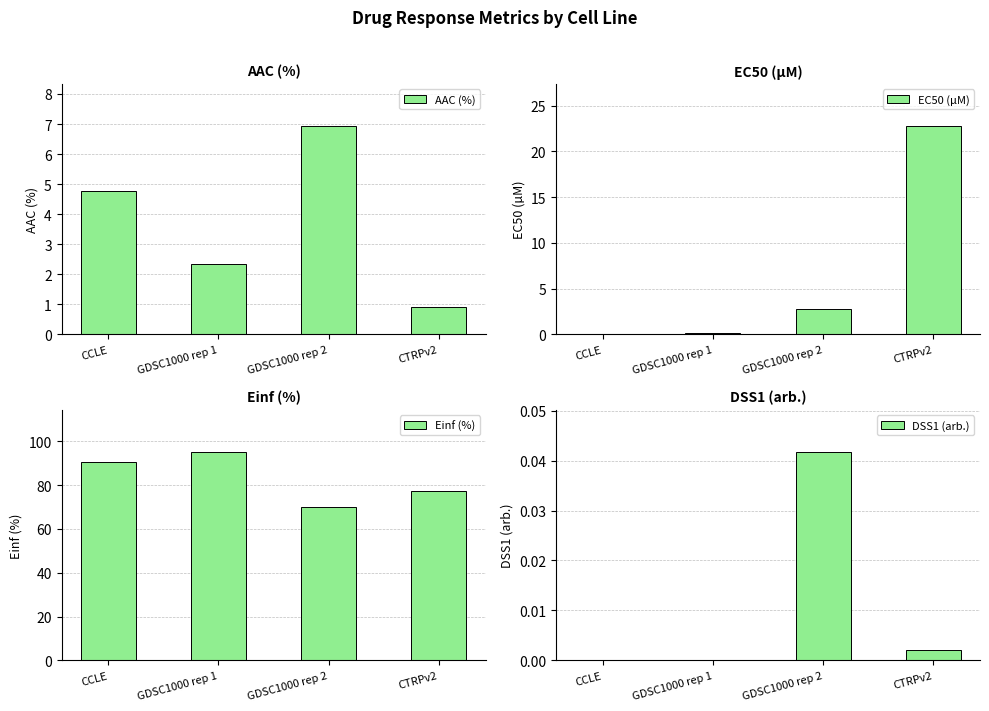

At which category does the chart reach its minimum across all series?

CCLE